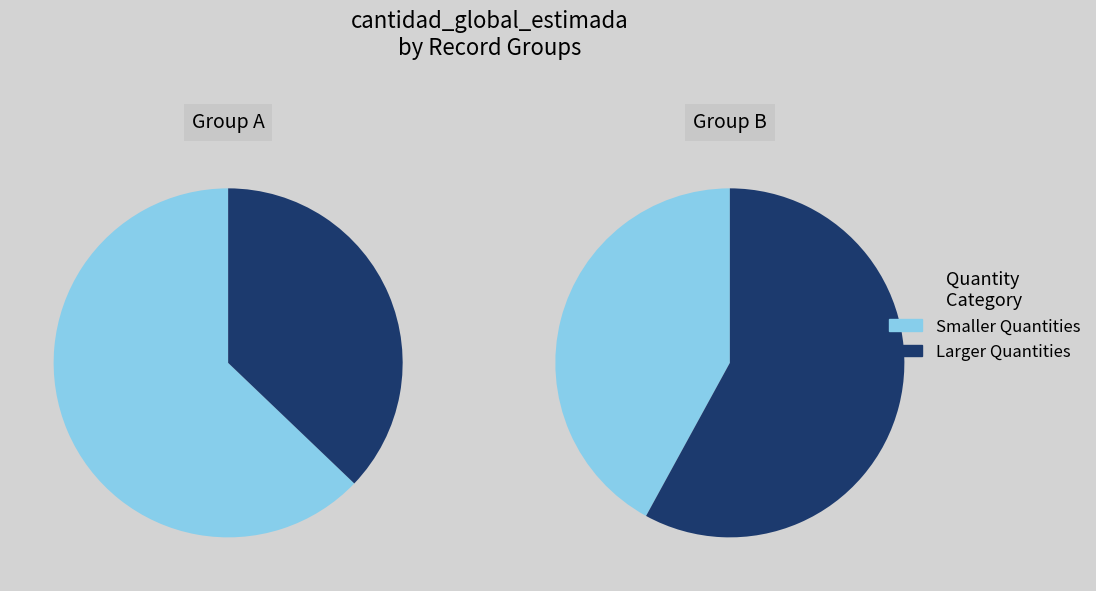

Combined, do 0 and 1 account for over 50%?

Yes